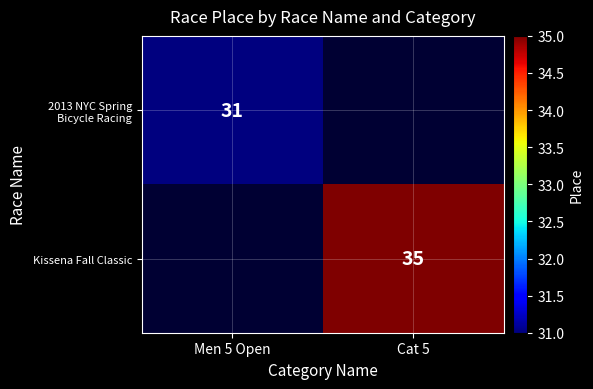

The value of Kissena Fall Classic at Cat 5 is 21. True or false?

False